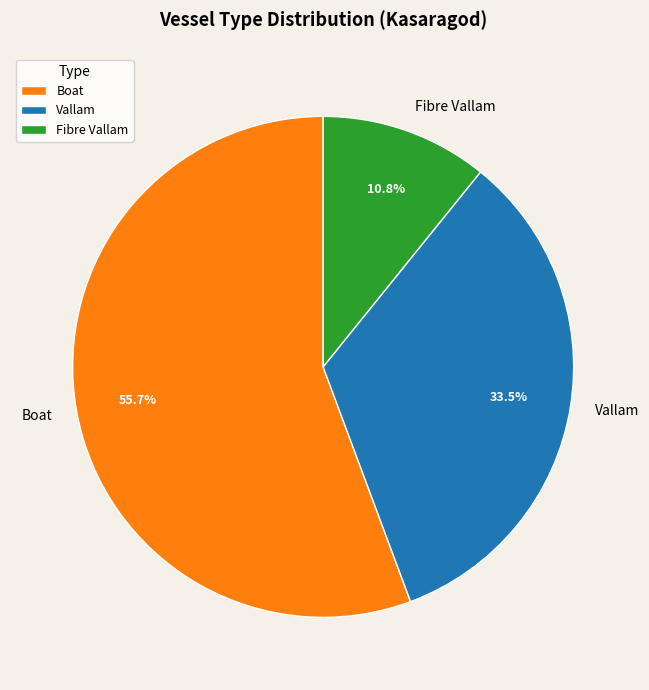

Which category has the smallest portion of the pie?

Fibre Vallam